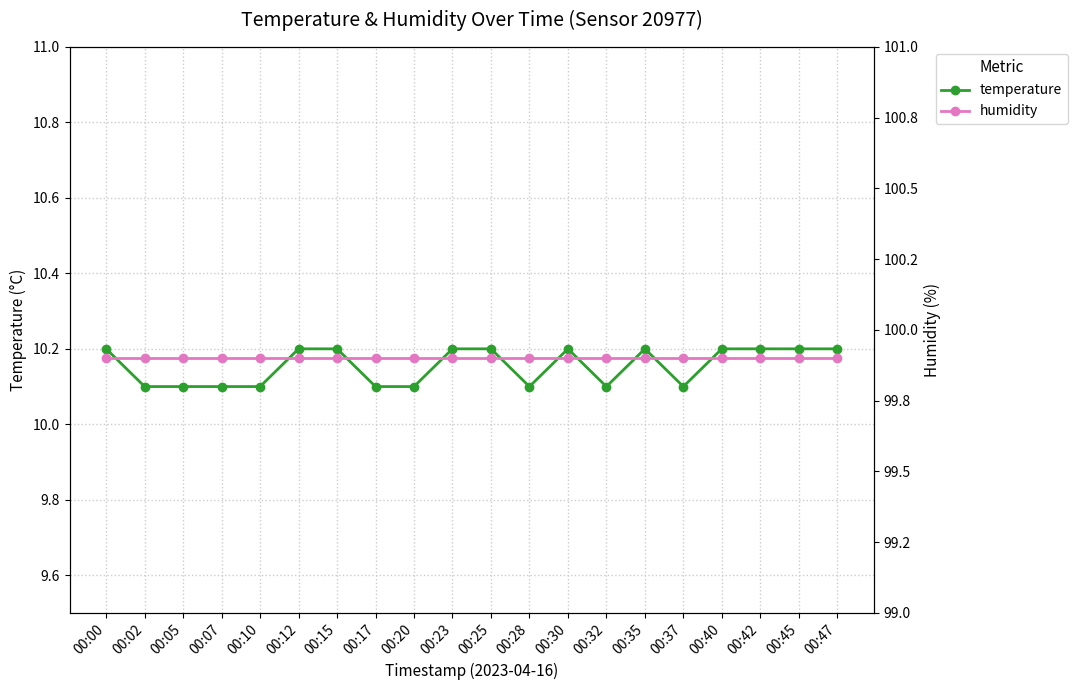

The temperature series shows 10.2 at 00:30. True or false?

True